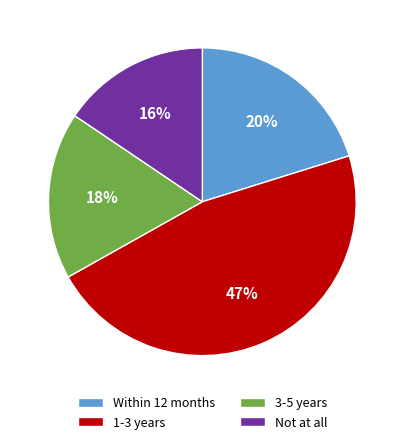

The Not at all slice represents 8% of the pie. True or false?

False